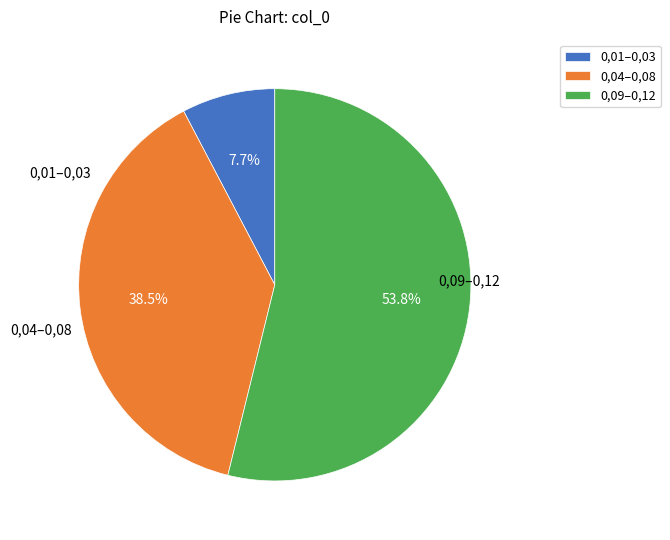

Rank the categories by value from highest to lowest.

0,09–0,12, 0,04–0,08, 0,01–0,03